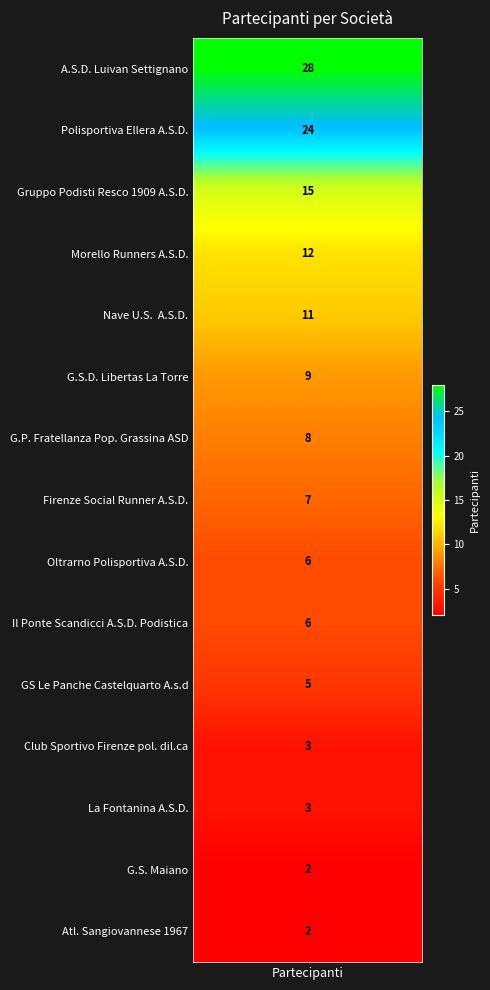

What is the average value?

9